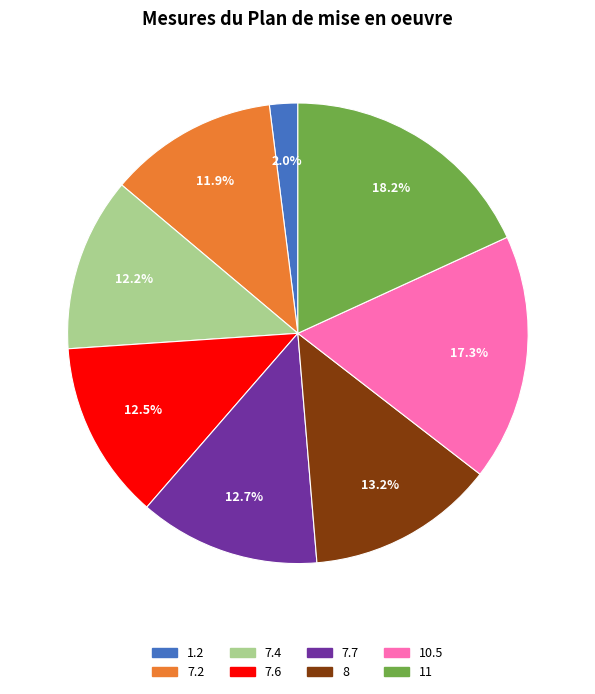

Count the number of slices in the pie.

8